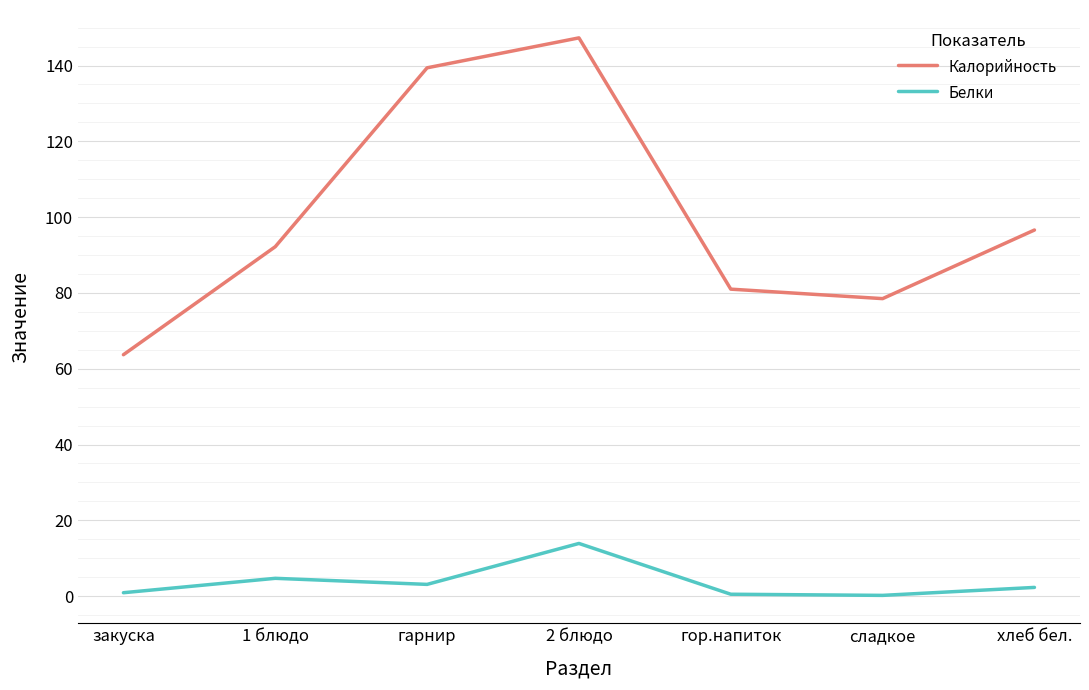

How many categories are shown in the chart?

7